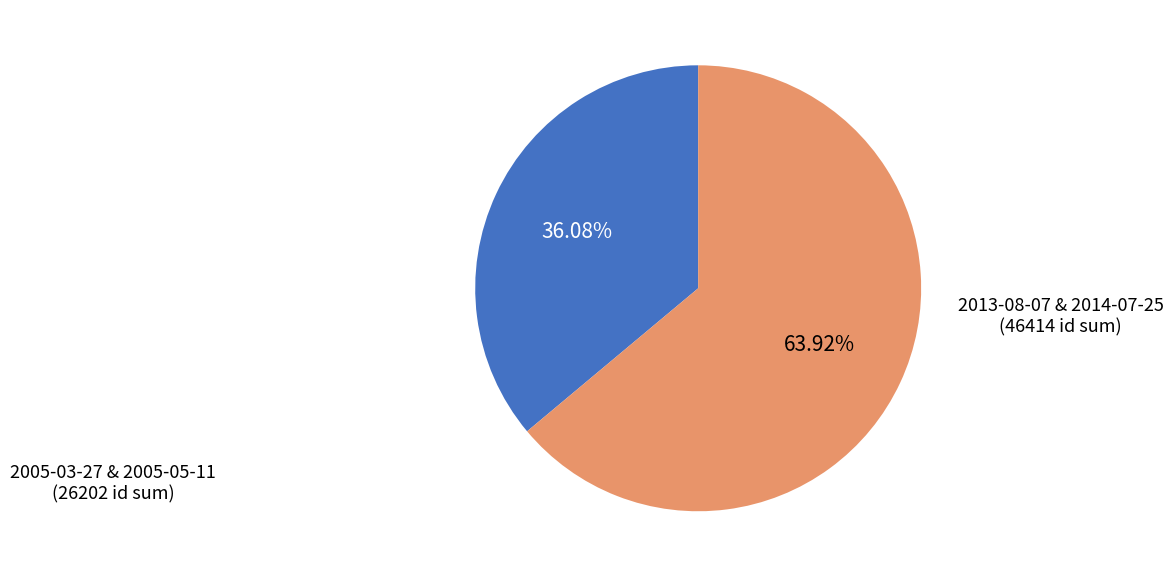

Does any single category account for the majority?

Yes